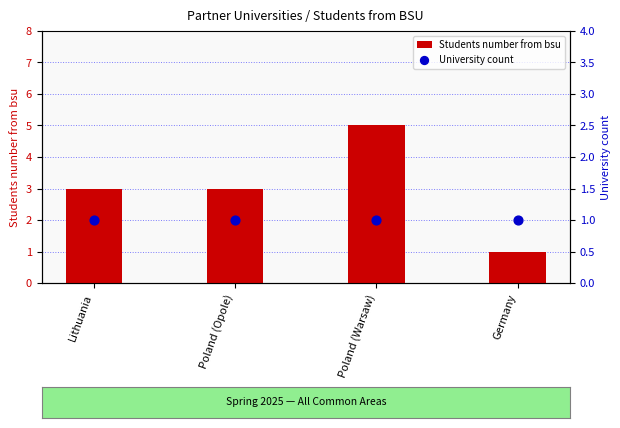

Which series reaches the maximum Y coordinate?

Students number from bsu